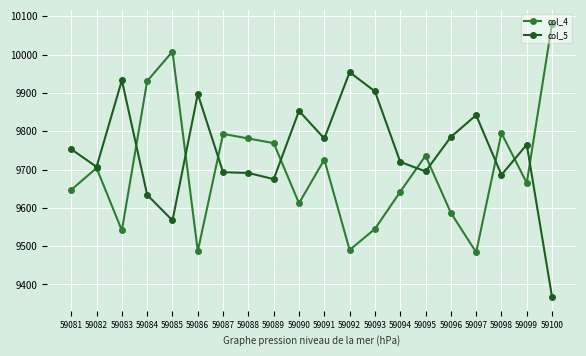

What is the value of the col_5 point at the 2nd from the left?

9707